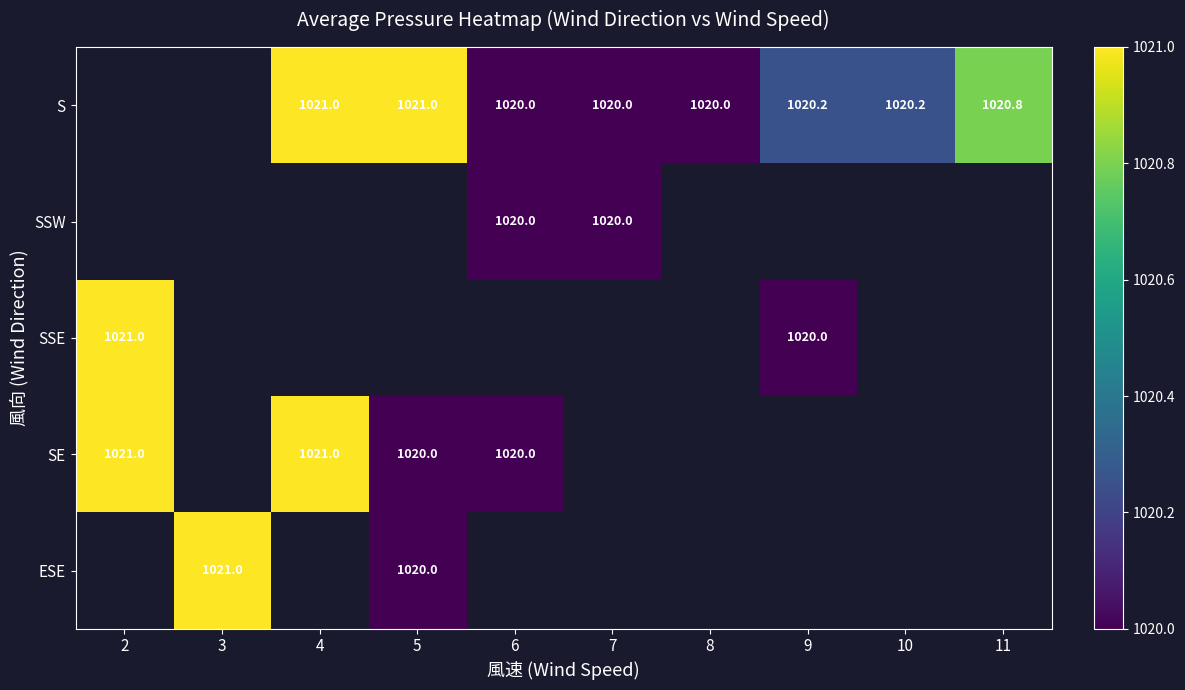

The value of S at 11 is 1601.7. True or false?

False